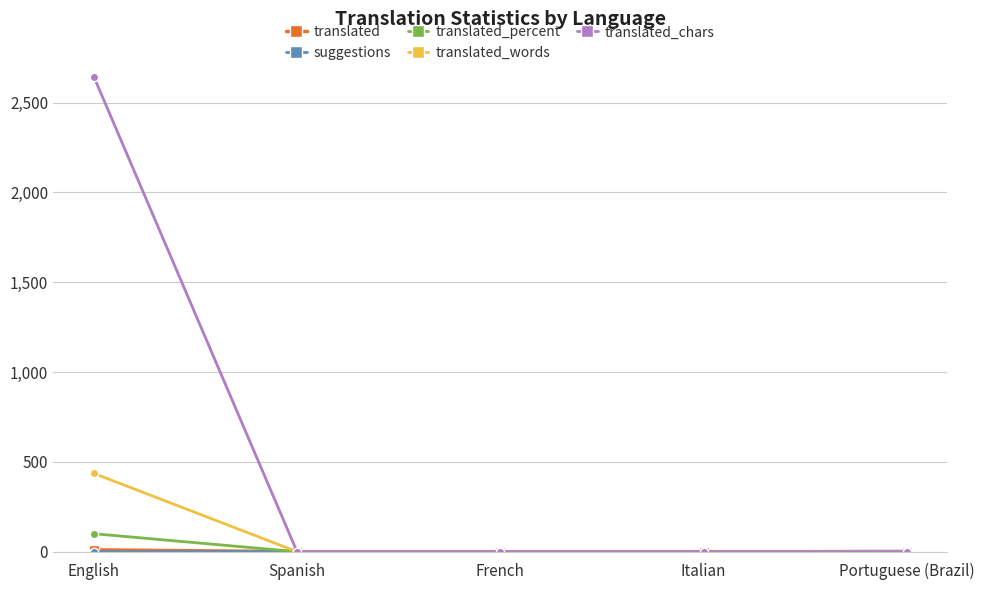

Which label corresponds to the largest value in the chart?

English